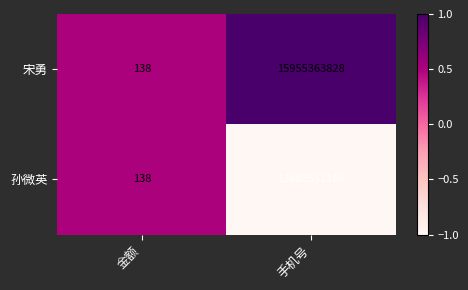

What is the sum of the 孙微英 values at 手机号 and 金额?

13685531304